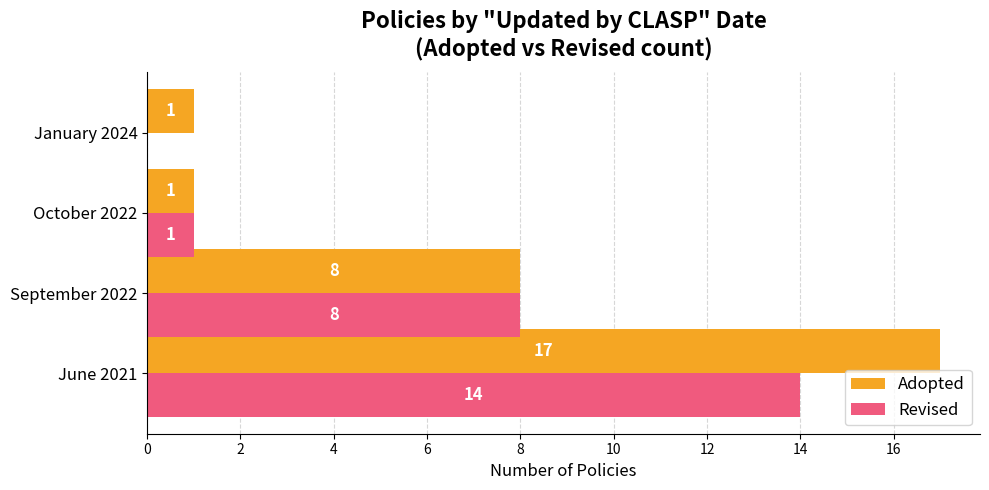

What value does the Adopted series have at June 2021, to the nearest 5?

15